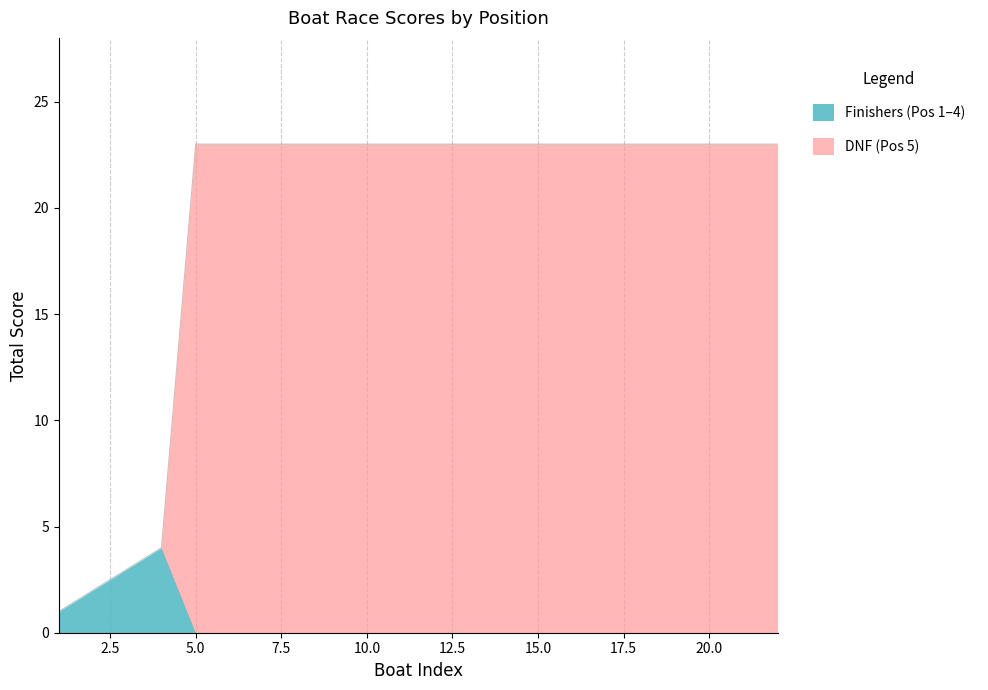

What is the total value across all series at 10.0?

23